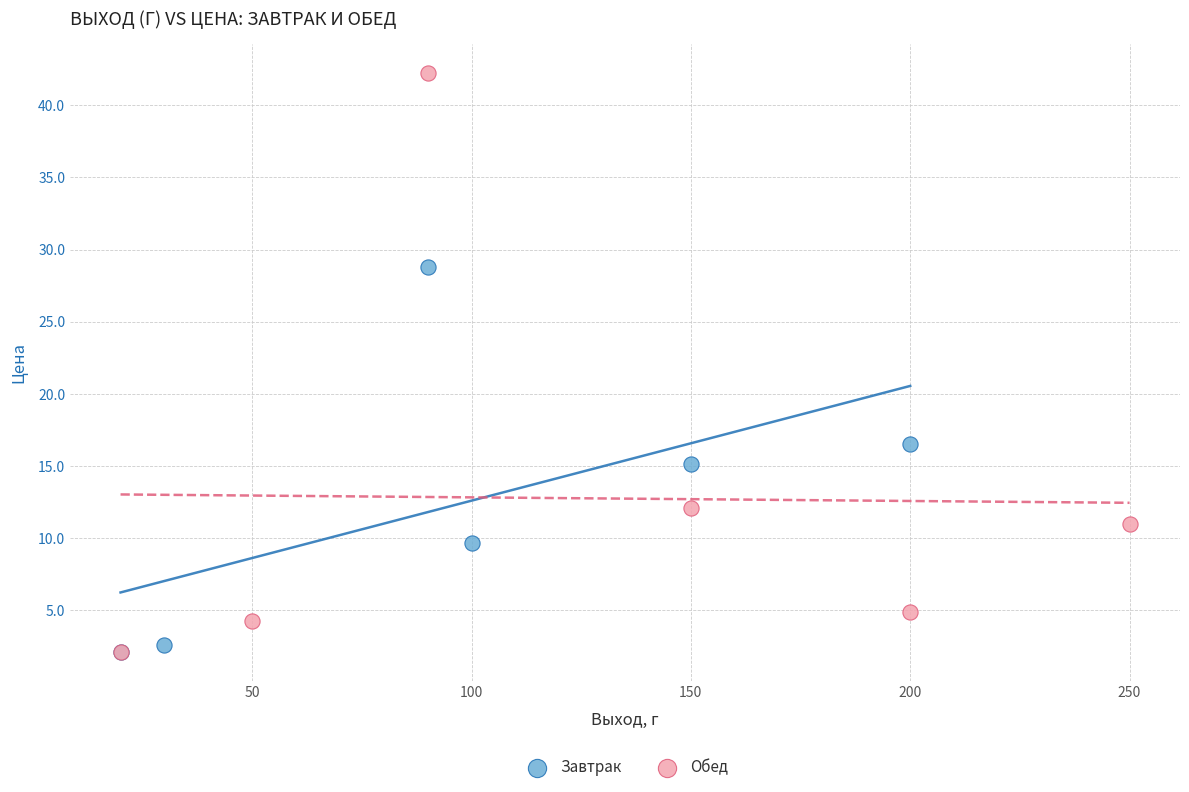

Which series has the largest Y range (max minus min)?

Обед